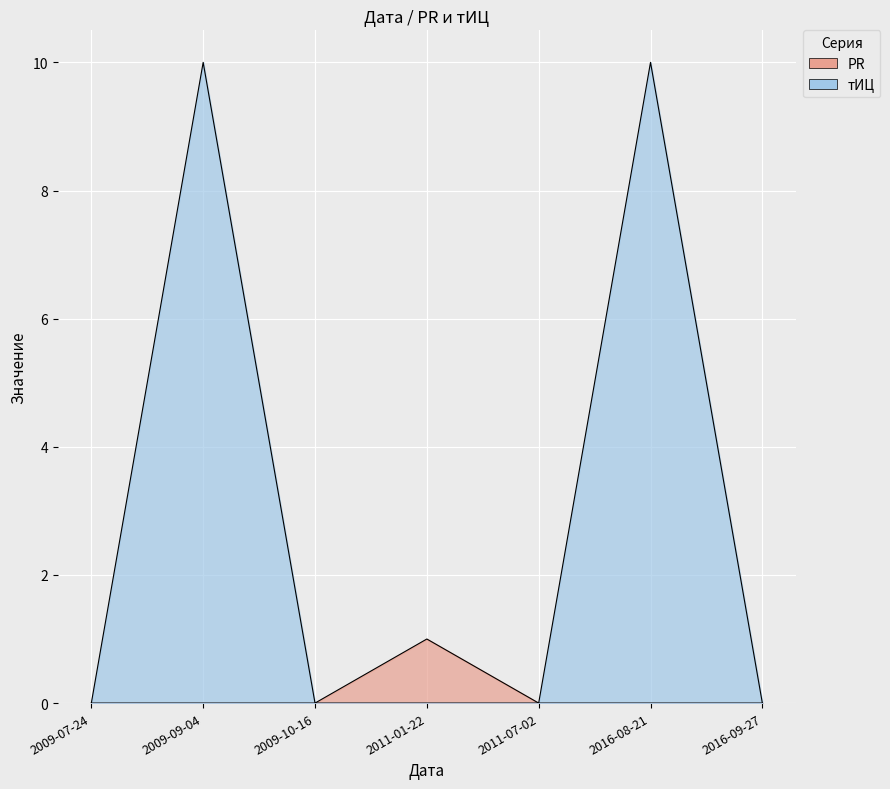

At how many categories does at least one series exceed 4?

2